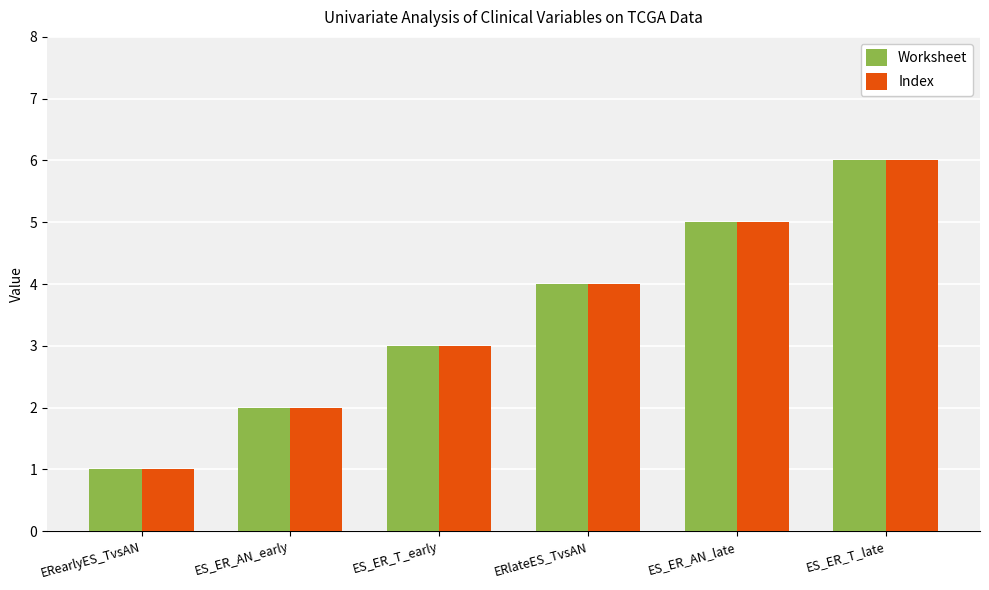

What is the total value across all series at ES_ER_AN_early?

4